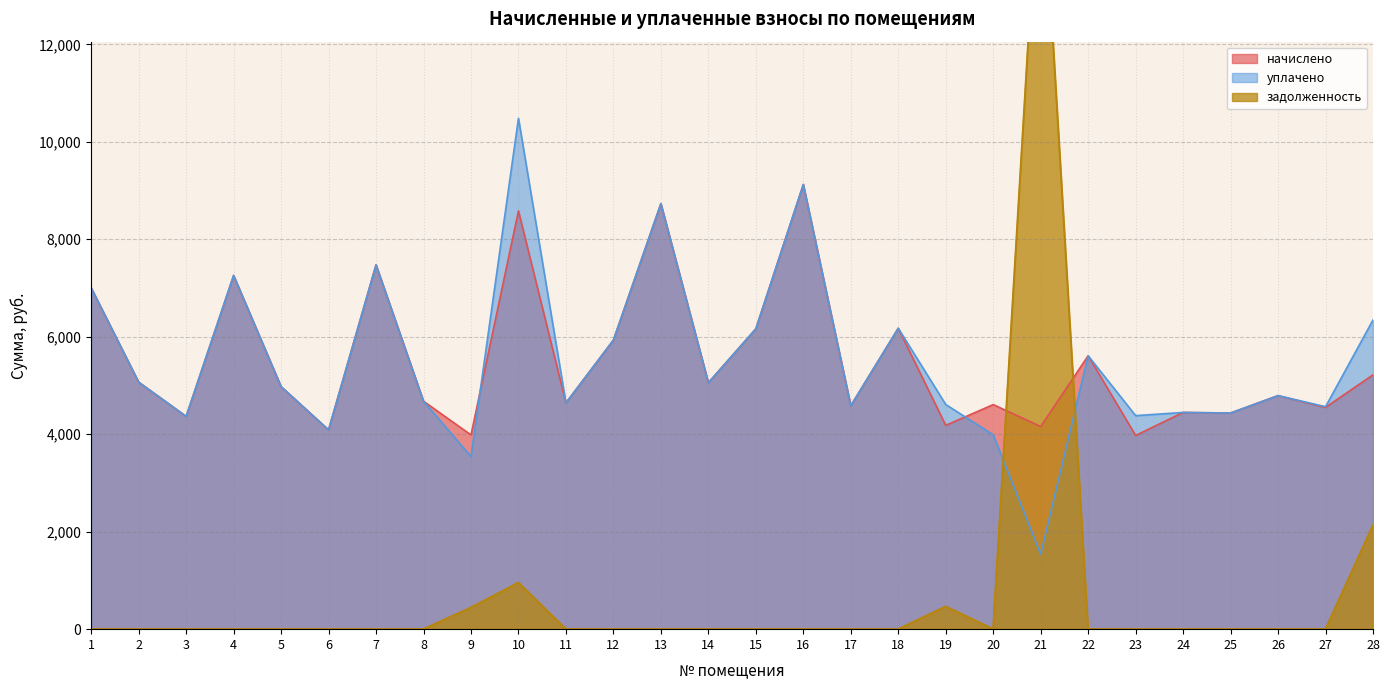

At which category is the sum across all series the highest?

21